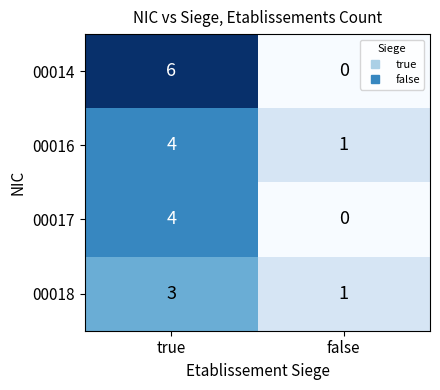

The value of 00016 at true is 4. True or false?

True